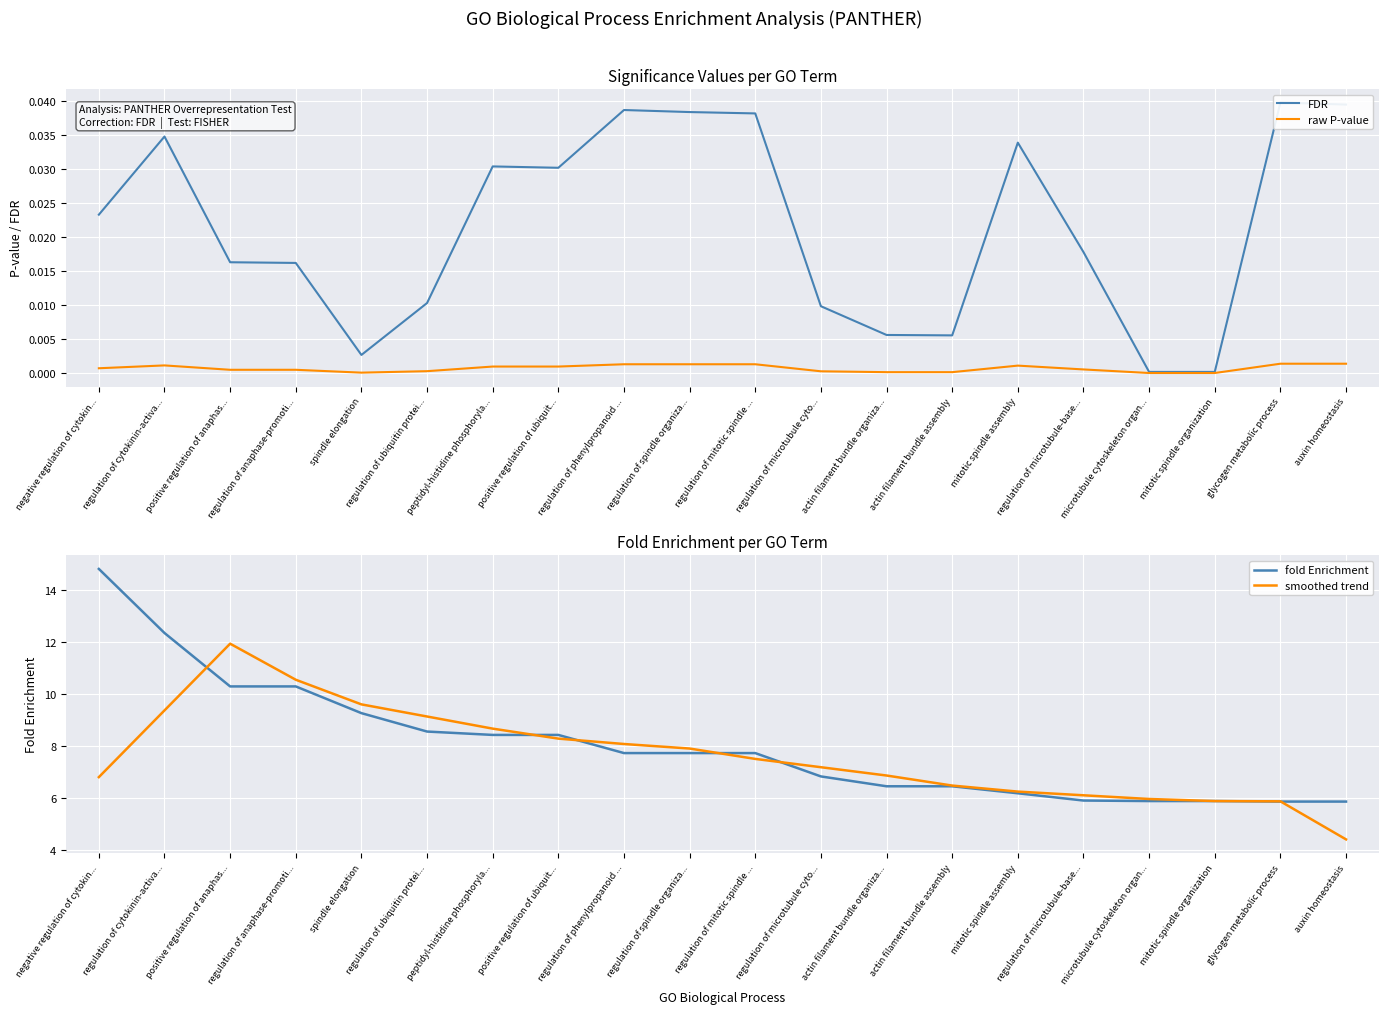

What position from the left is auxin homeostasis?

20